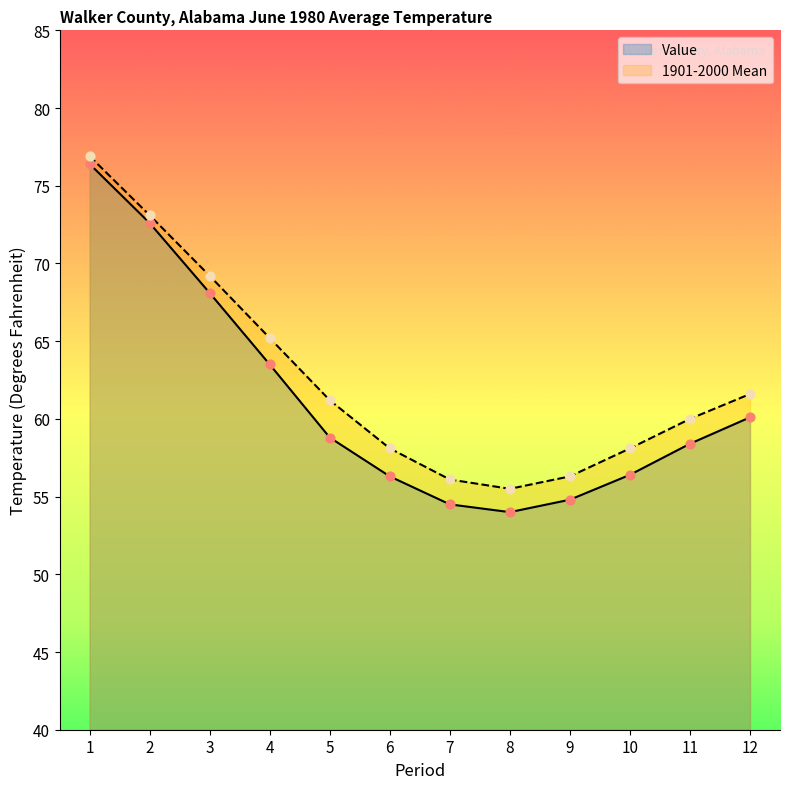

At which category is the sum across all series the highest?

1